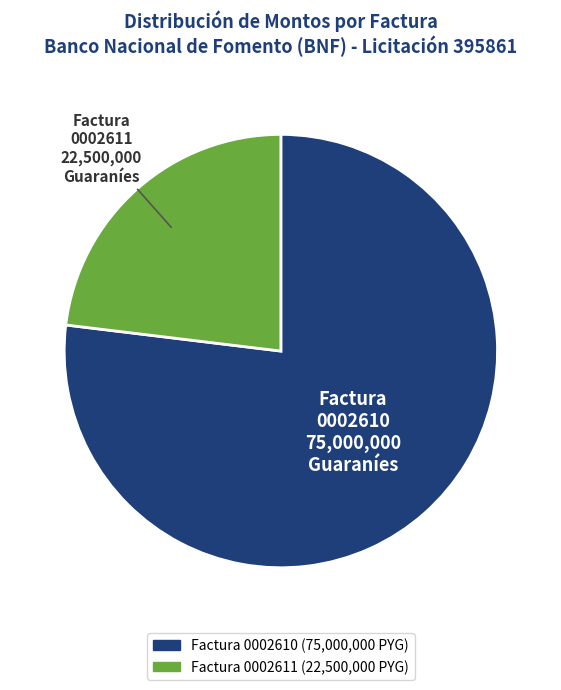

Does any single category account for the majority?

Yes